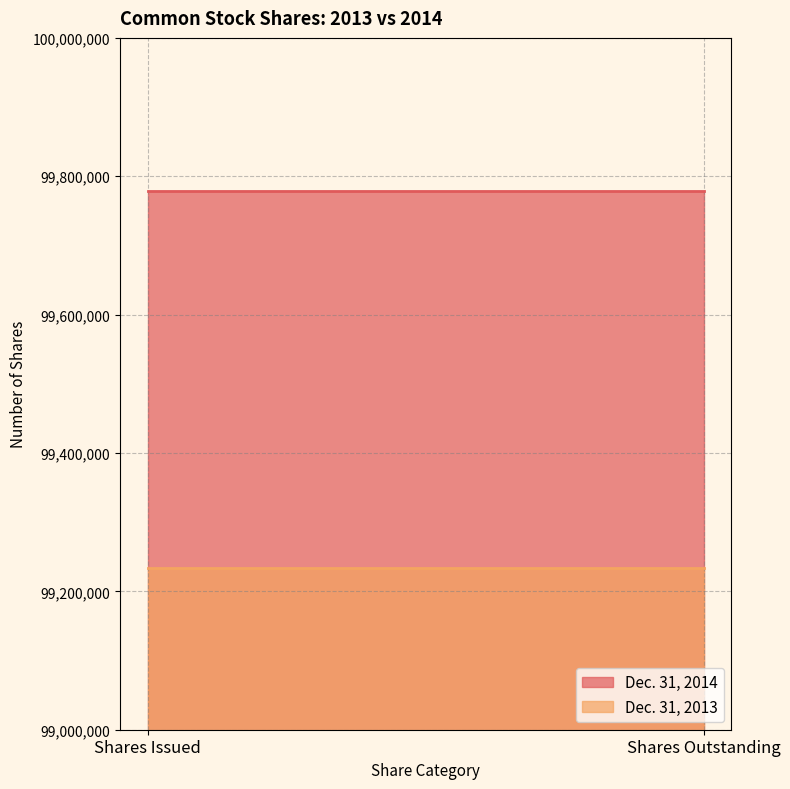

What is the lowest value of the Dec. 31, 2013 series?

99233383